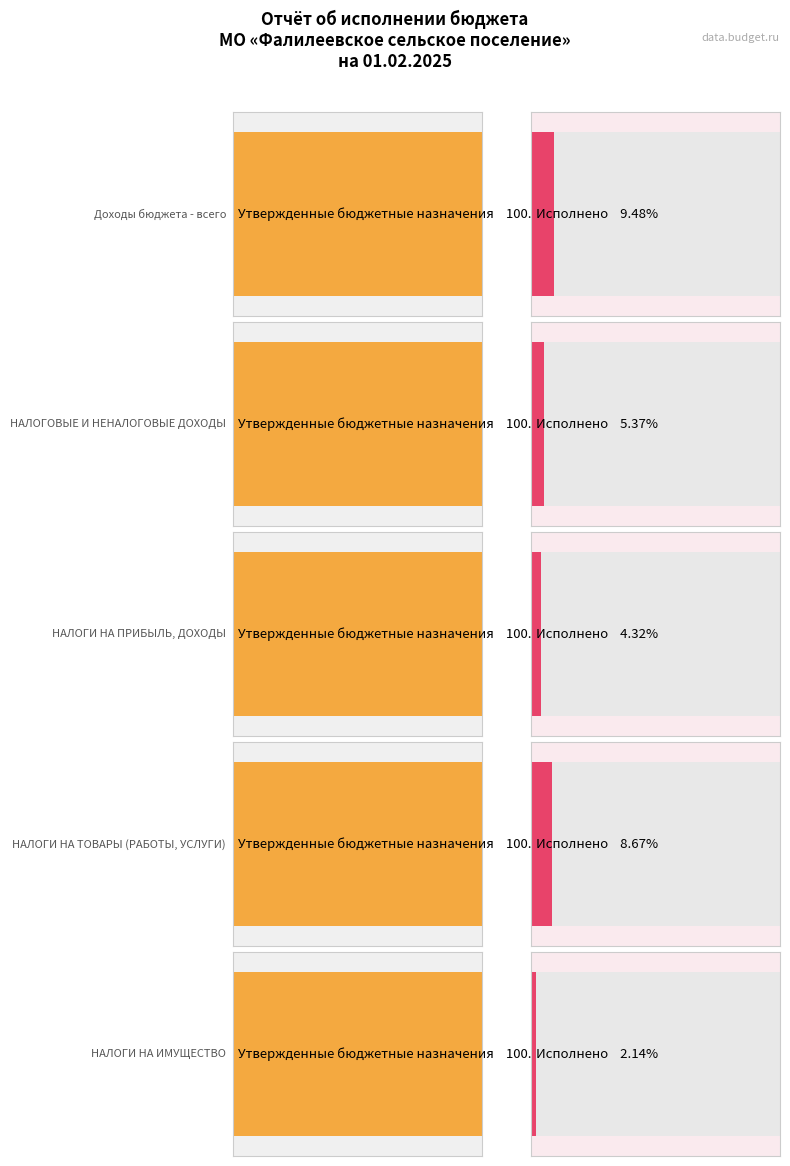

Which category has the highest value across all series?

Доходы бюджета - всего